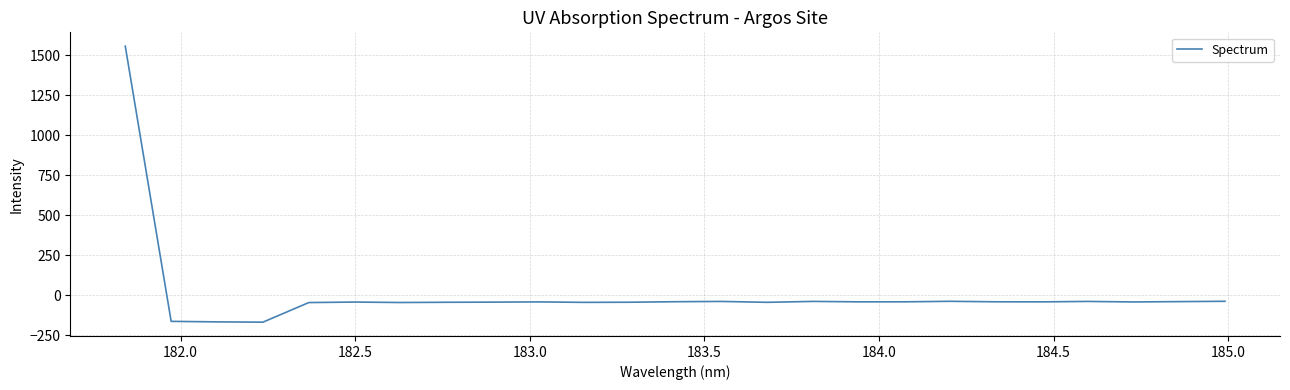

What is the maximum value shown in the chart?

1557.9